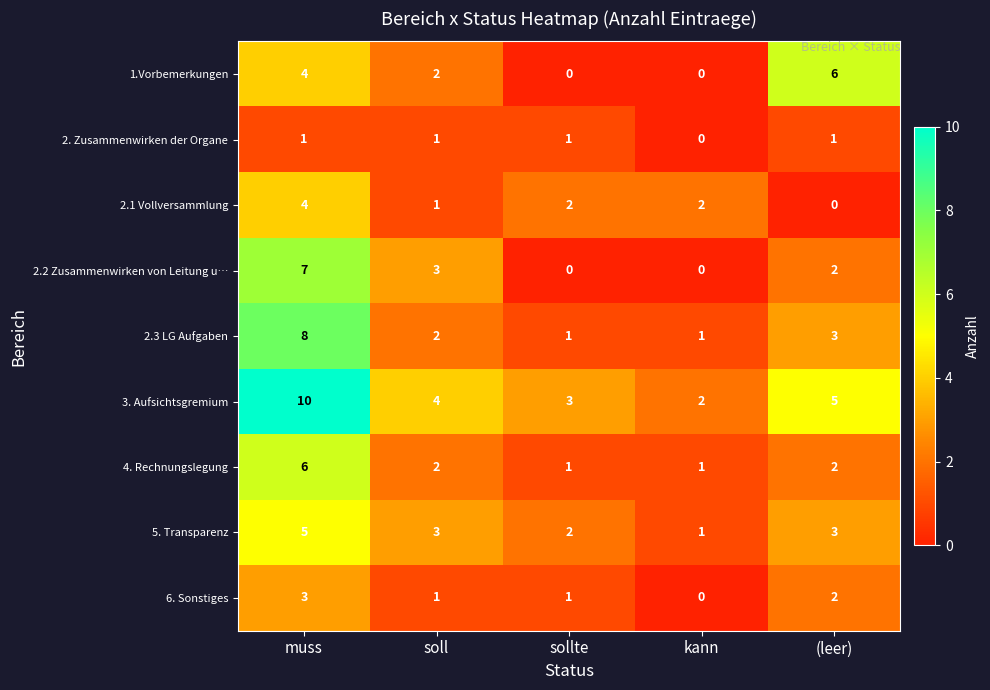

At which category is the sum across all series the highest?

muss